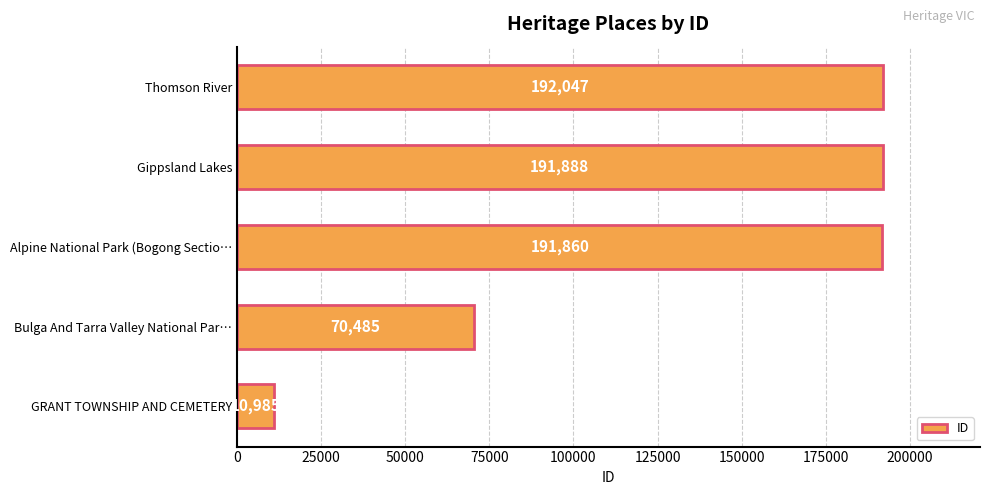

List the labels in order of value, largest first.

Thomson River, Gippsland Lakes, Alpine National Park (Bogong Sectio…, Bulga And Tarra Valley National Par…, GRANT TOWNSHIP AND CEMETERY